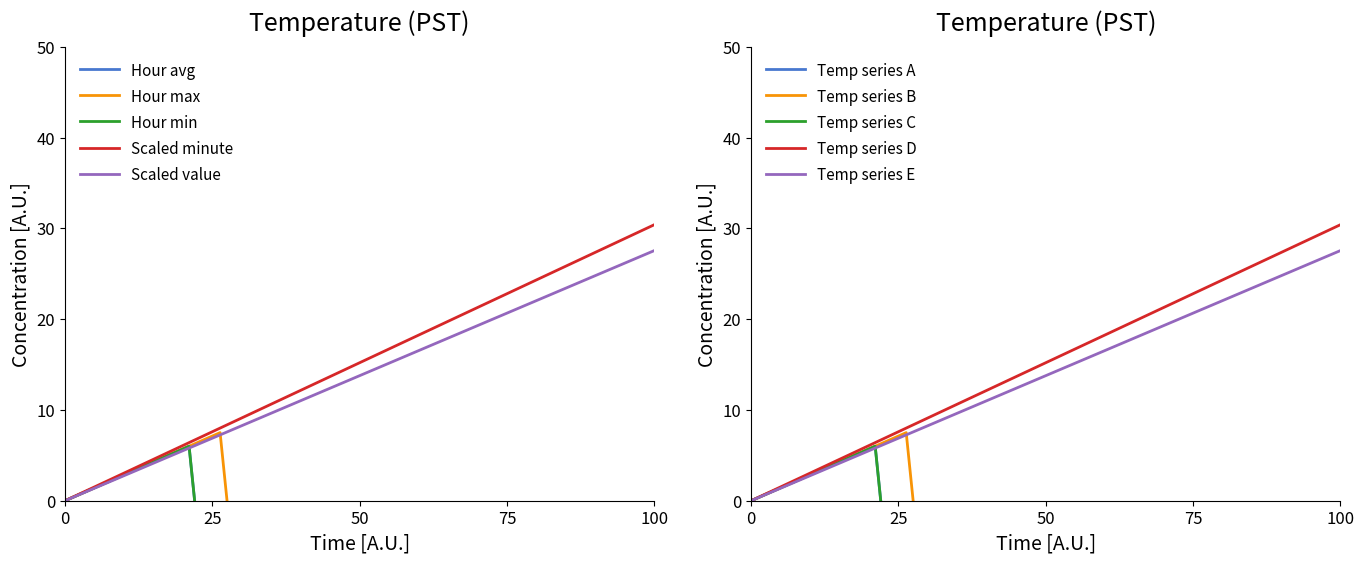

True or false: Hour 0 avg temp and Hour 0 max temp cross at least once.

False